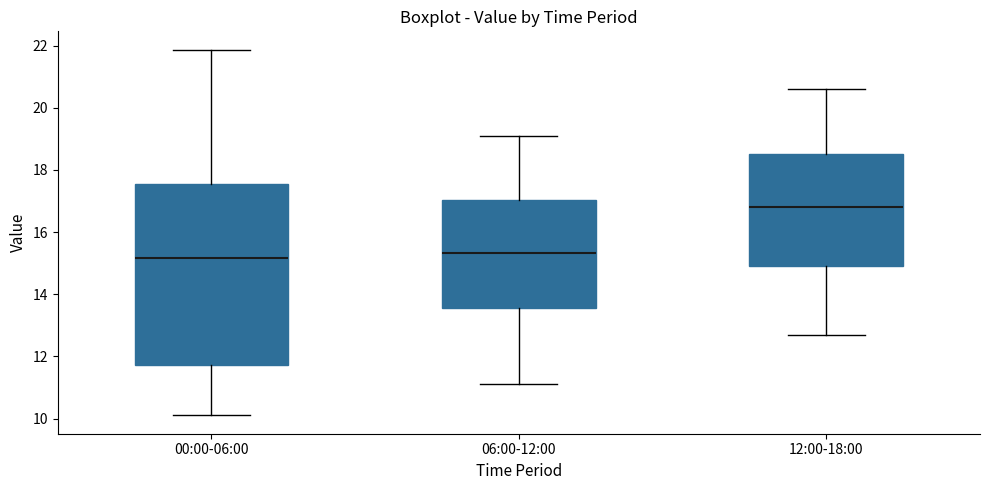

Where is the lower edge of the box for 12:00-18:00 on the y-axis? The values are not printed on the chart, so give them approximately, as read against the axis.

15.0